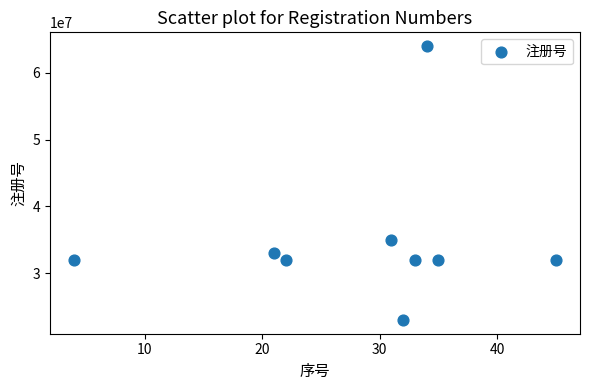

What is the range of Y values (max minus min)?

40997630